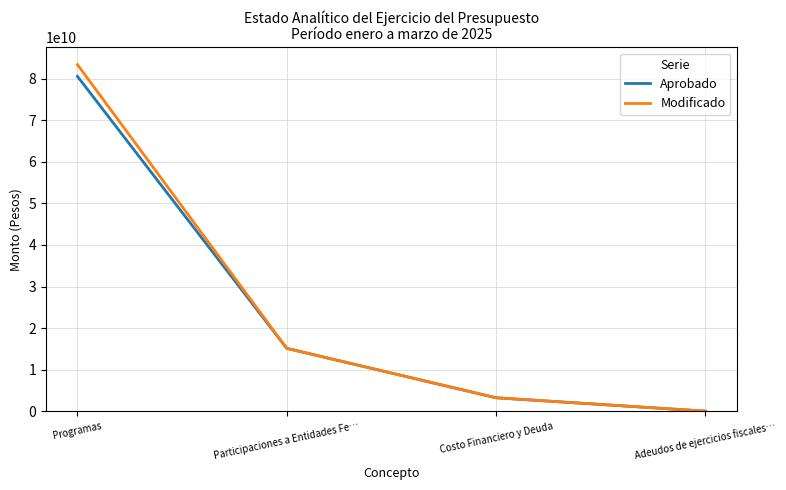

How many lines are shown in the chart?

2